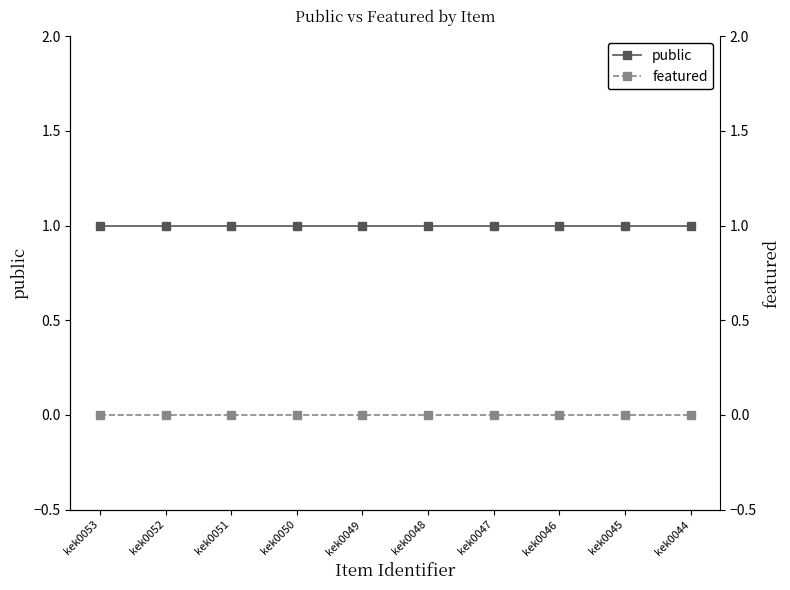

Does the chart have visible grid lines?

No